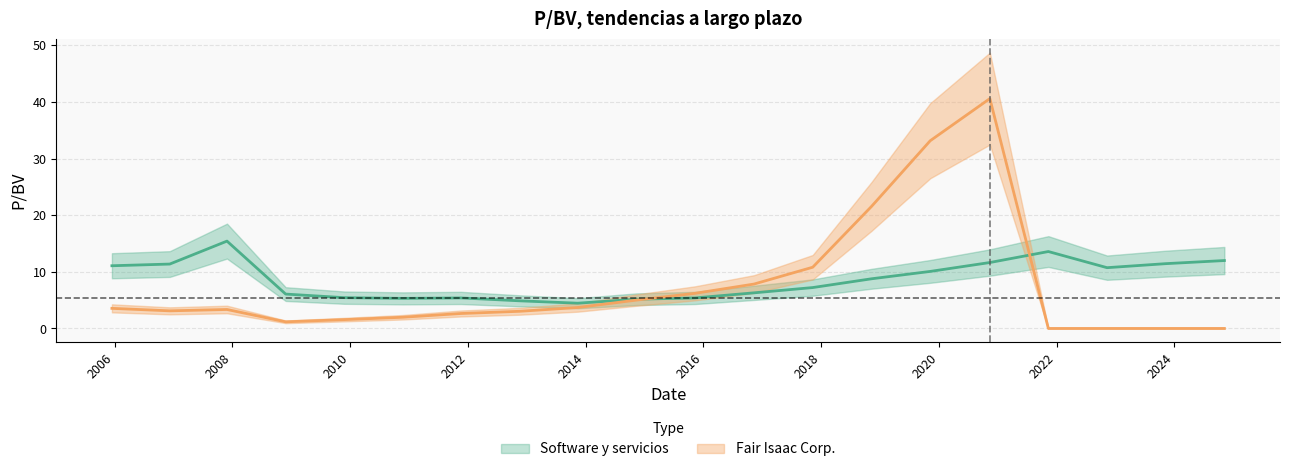

What is the difference between the highest and lowest values at 2010-11-23?

3.3